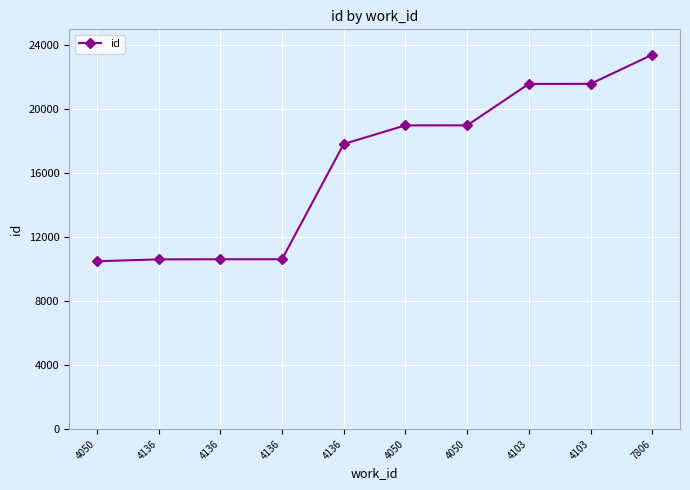

The chart shows a value of 14838 at 4136. True or false?

False